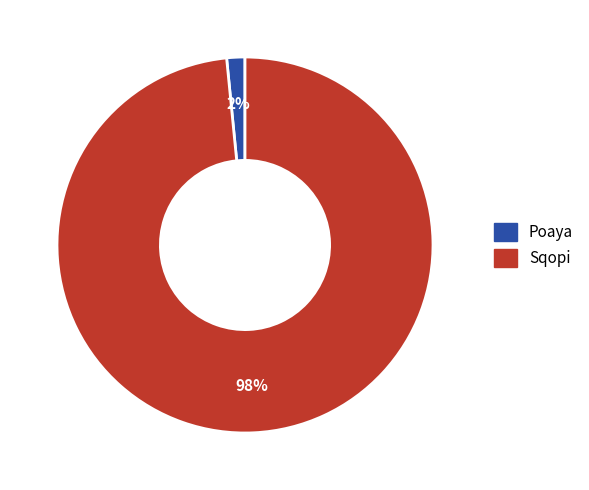

Which category has the biggest portion of the pie?

Sqopi